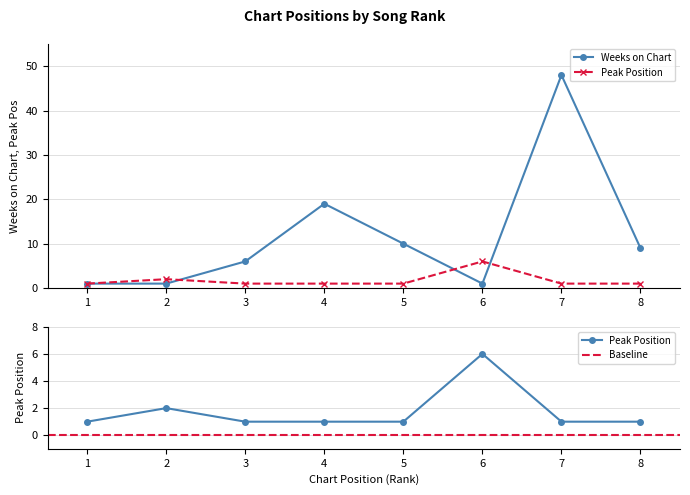

What is the average value of the Peak Position series?

2